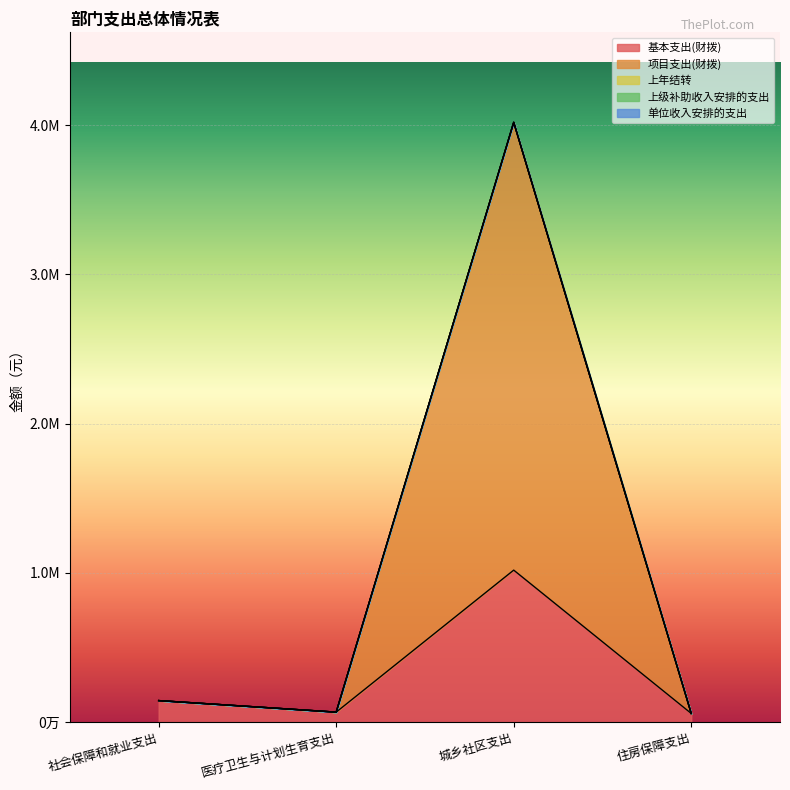

Between which two adjacent categories do 基本支出(财拨) and 项目支出(财拨) first intersect?

医疗卫生与计划生育支出 and 城乡社区支出